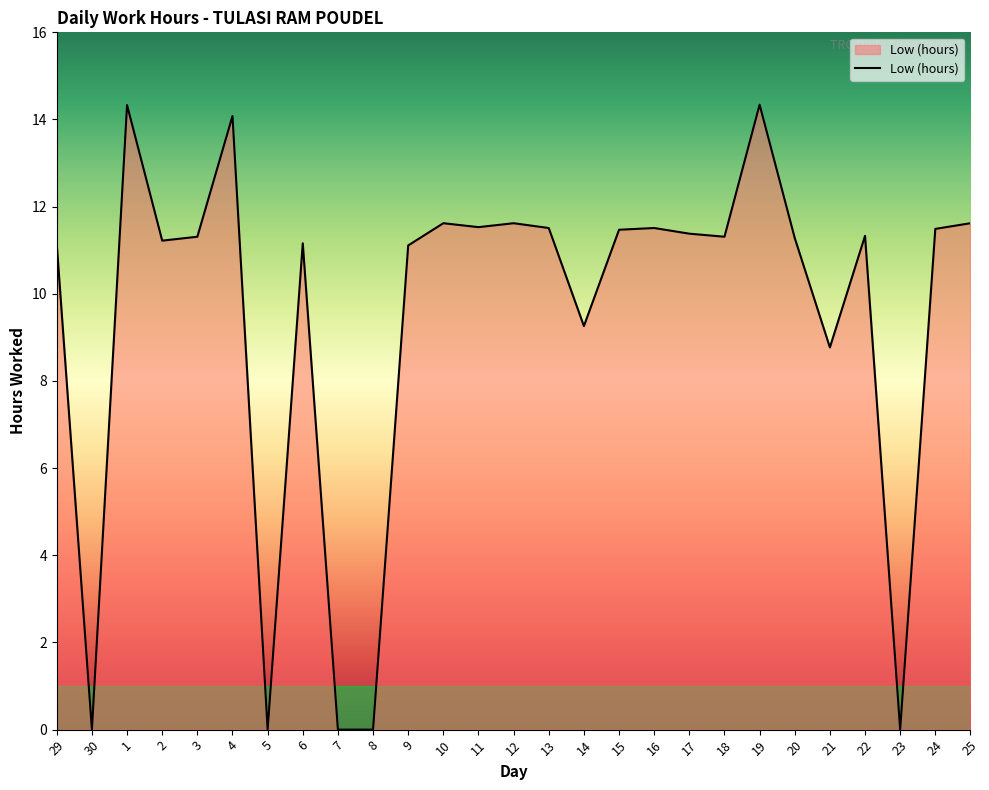

At which label is the value closest to 7?

21